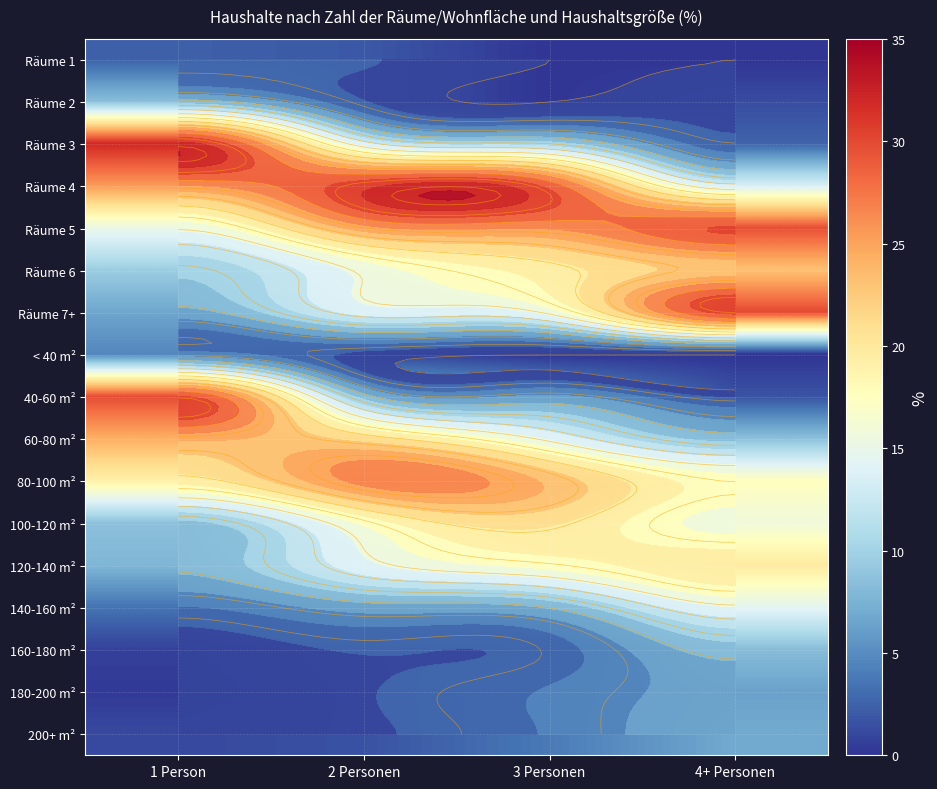

What is the difference between the maximum and minimum values in the Räume 6 series?

13.5